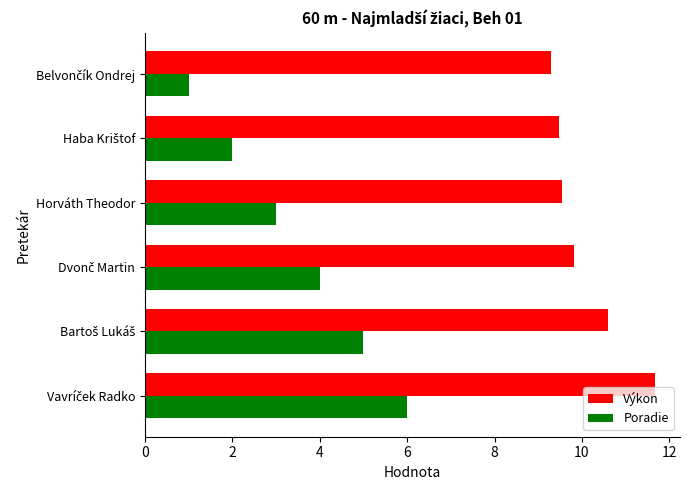

What is the maximum value shown in the chart?

11.7